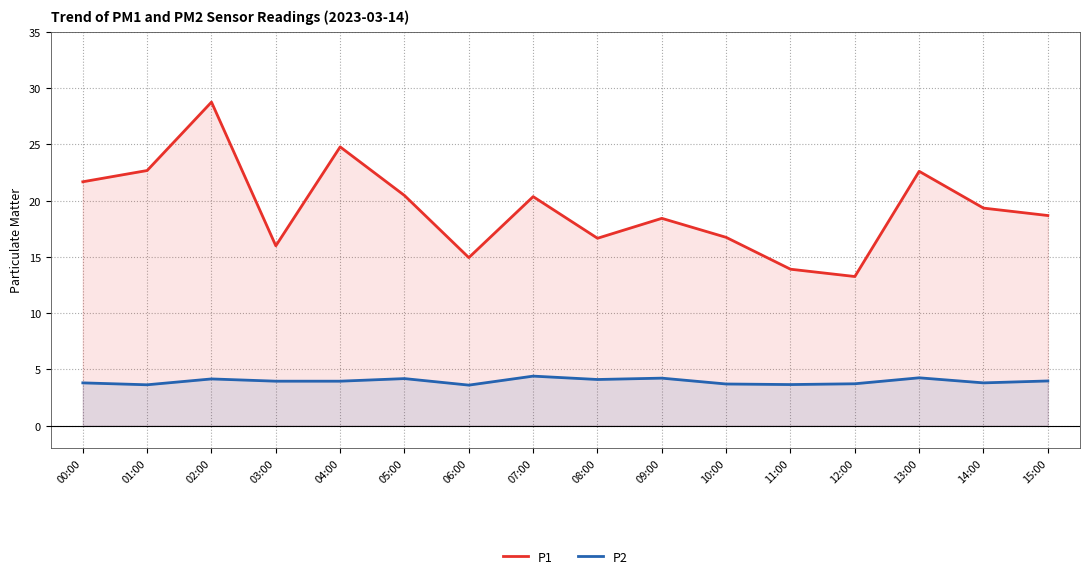

Reading left to right, list all the values displayed in this chart.

P1: 21.7	22.7	28.8	16.0	24.8	20.4	14.9	20.4	16.6	18.4	16.7	13.9	13.2	22.6	19.3	18.7
P2: 3.8	3.6	4.2	4.0	4.0	4.2	3.6	4.4	4.1	4.2	3.7	3.6	3.7	4.2	3.8	4.0